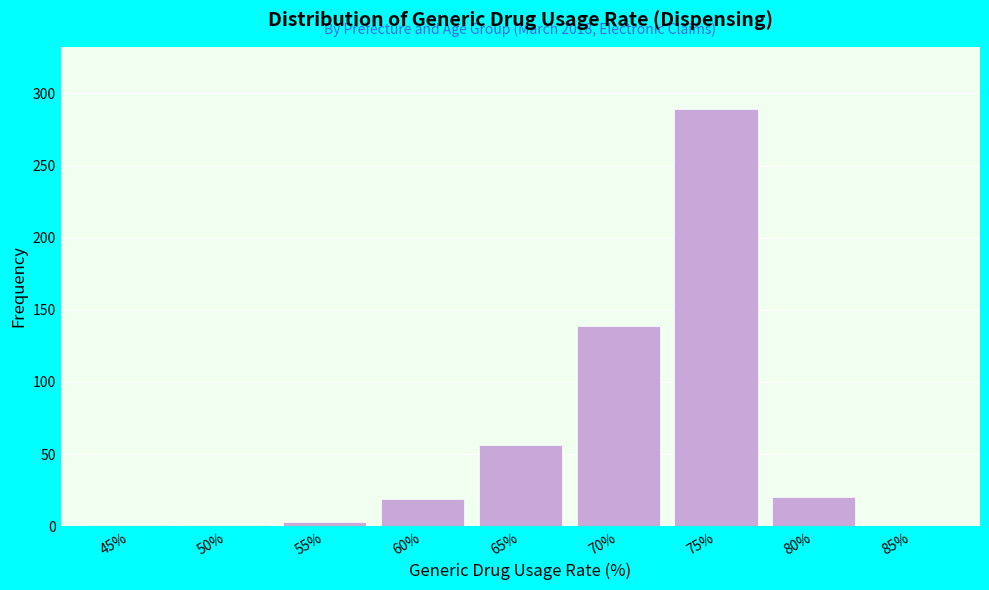

Is it true that the value at 65% is 81?

False